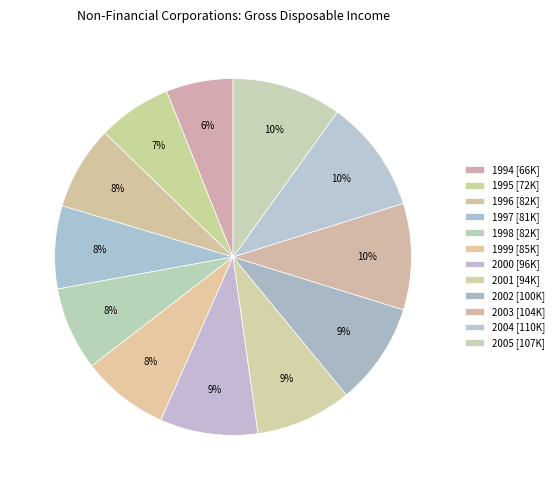

Rank the categories by value from highest to lowest.

2004, 2005, 2003, 2002, 2000, 2001, 1999, 1996, 1998, 1997, 1995, 1994